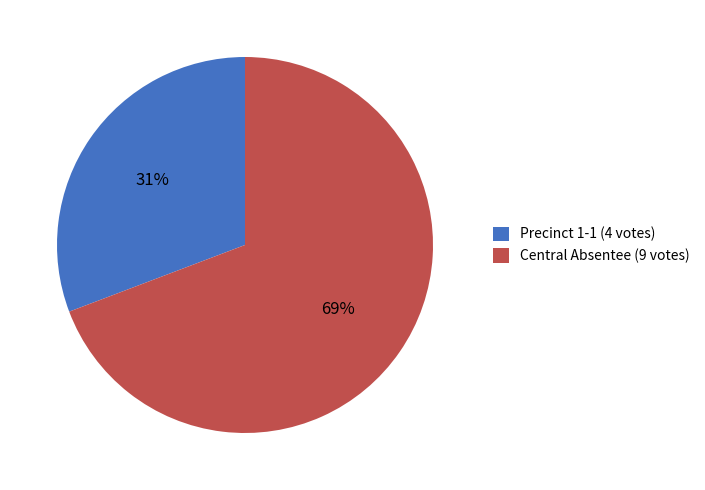

Count the number of slices in the pie.

2